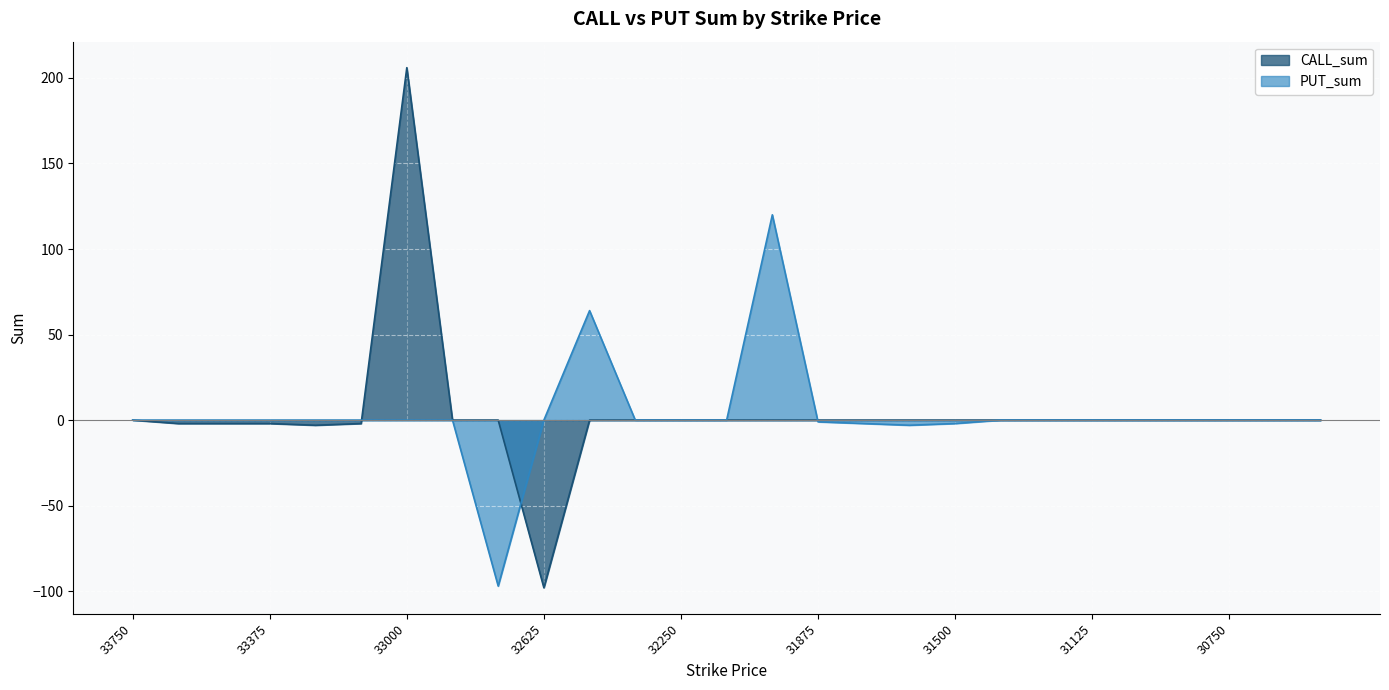

Where do PUT_sum and CALL_sum first cross each other?

33125 and 33000